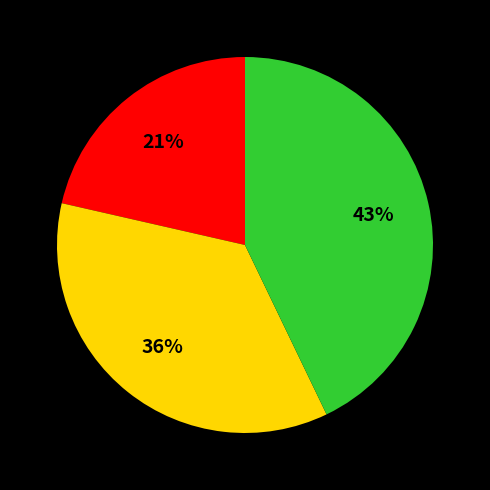

To the nearest percent, what is the average slice percentage?

33%